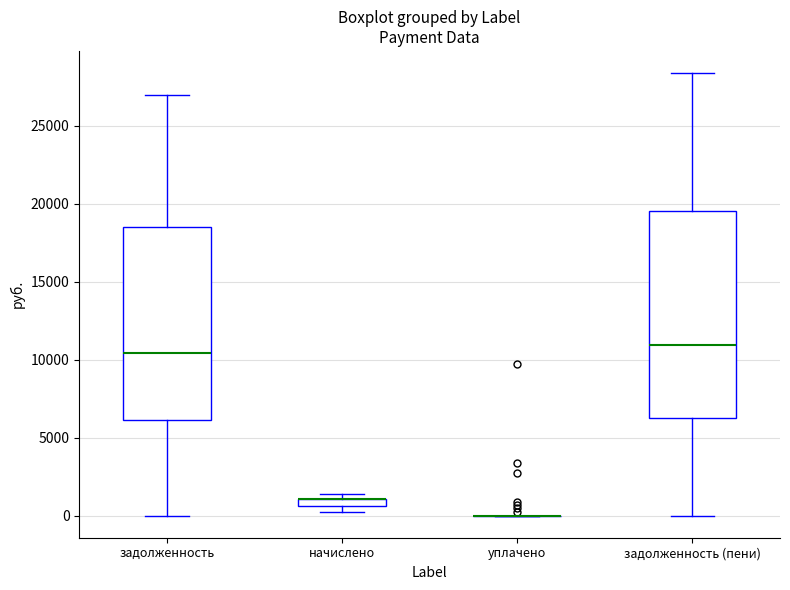

Where is the lower edge of the box for задолженность (пени) on the y-axis? The values are not printed on the chart, so give them approximately, as read against the axis.

6500